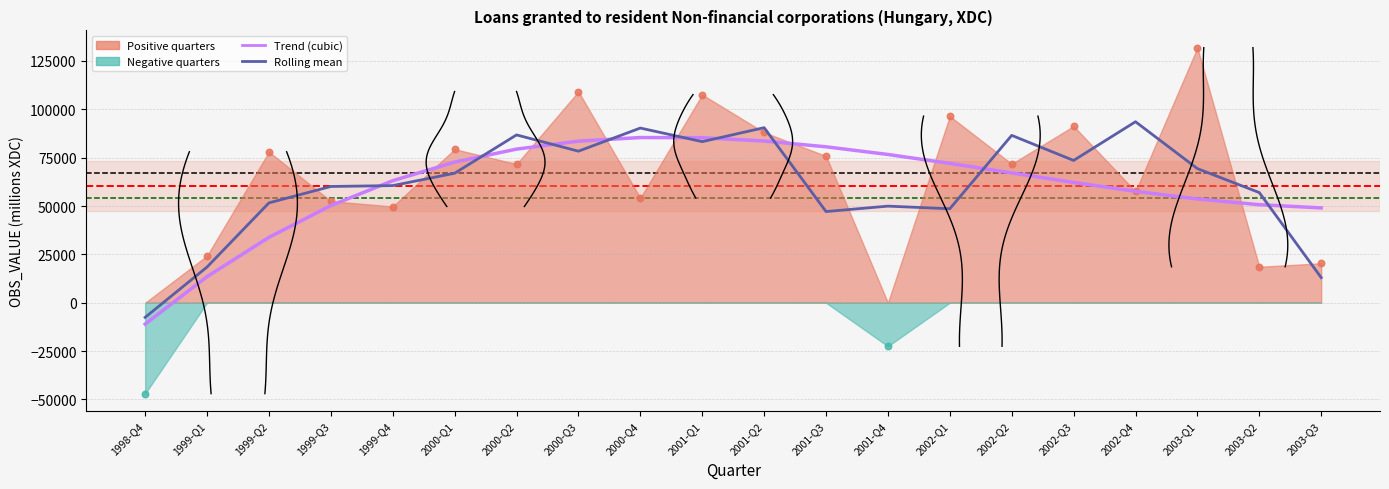

Which has a higher value, 1998-Q4 or 2000-Q3?

2000-Q3